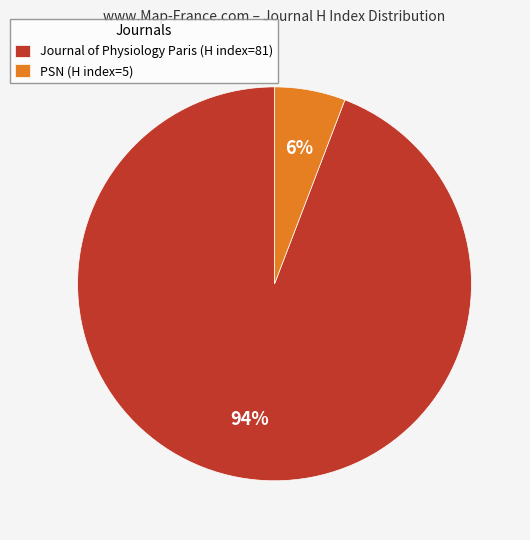

To the nearest percent, what is the combined percentage of PSN and Journal of Physiology Paris?

100%